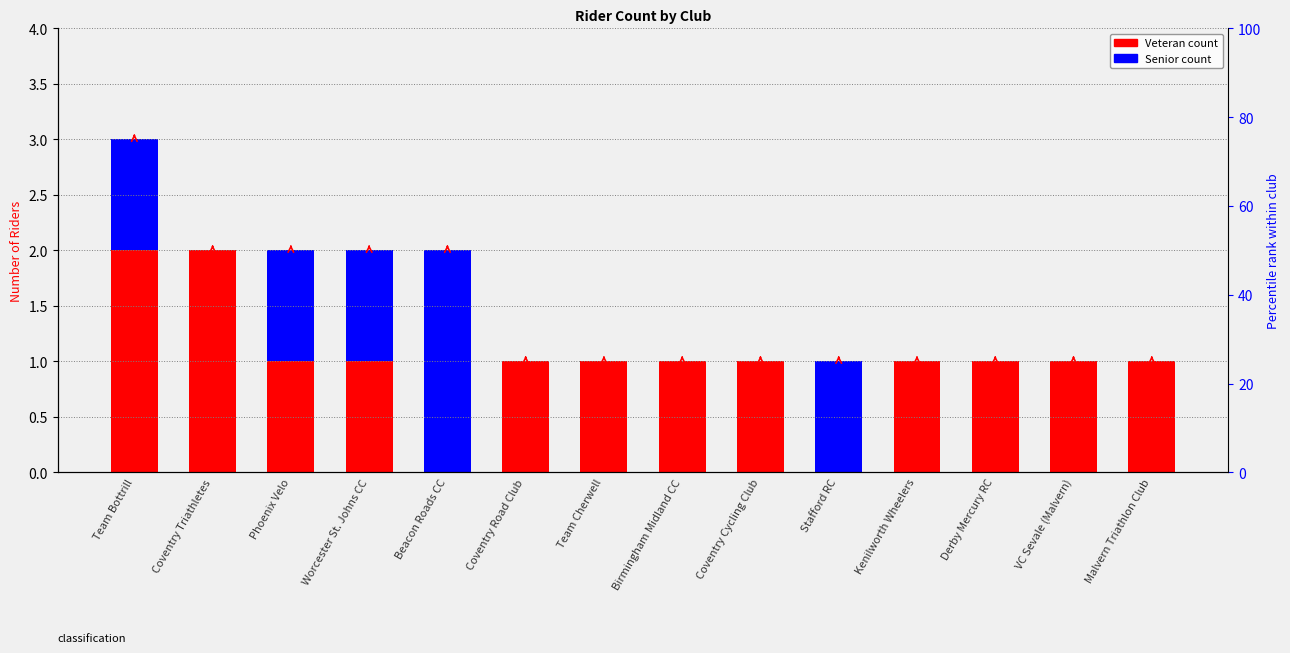

Count the Veteran values in the range 1 to 2.

12